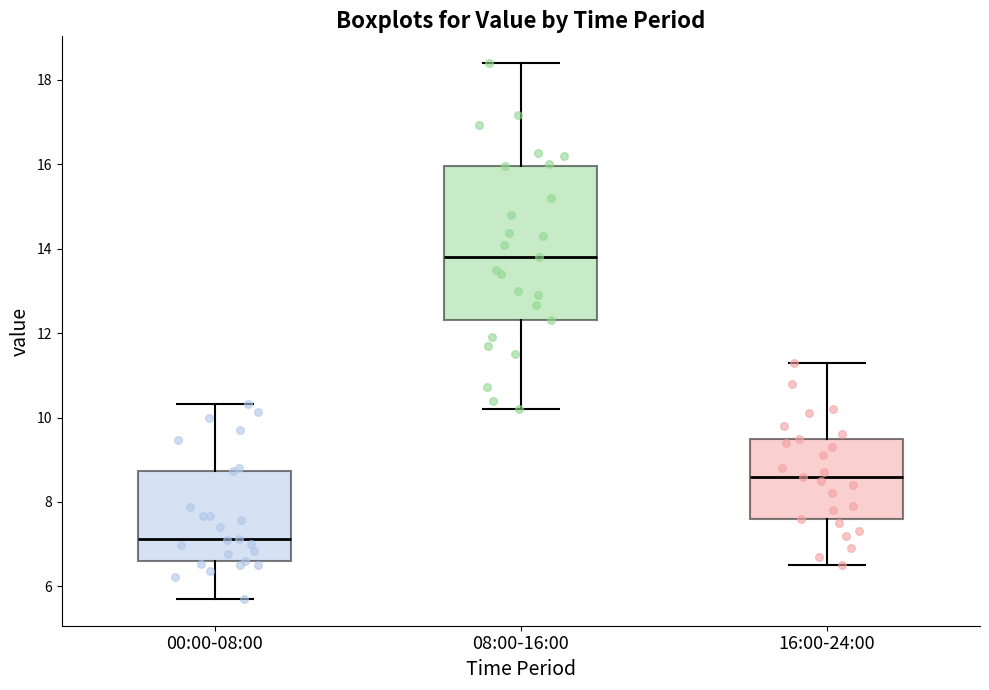

Where does the median line of the box for 00:00-08:00 sit on the y-axis? The values are not printed on the chart, so give them approximately, as read against the axis.

7.2